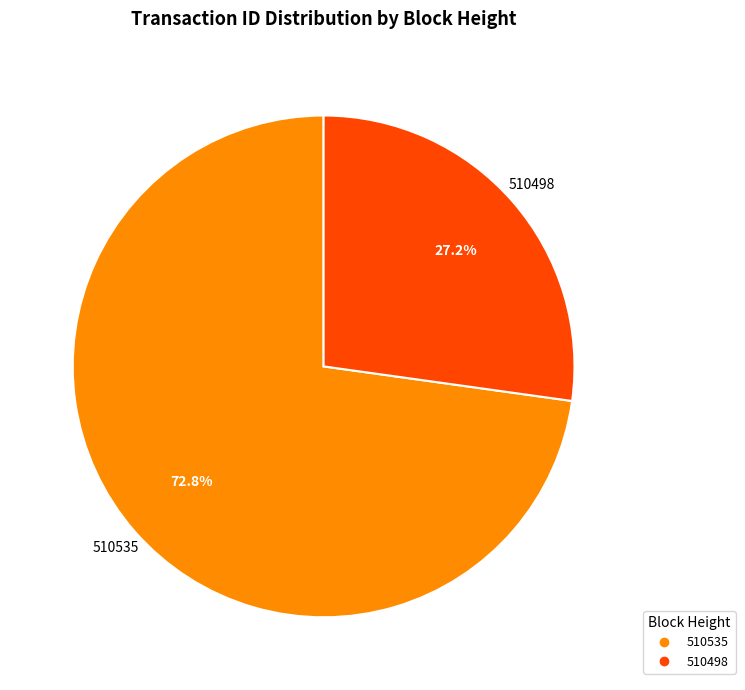

Is 510498 the majority of the pie?

No